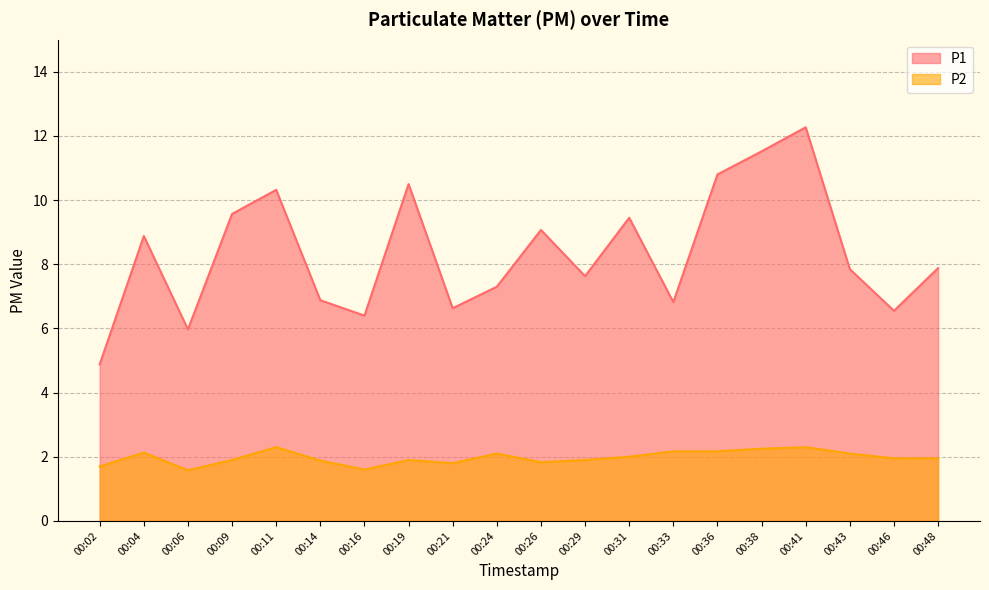

At how many categories does at least one series exceed 7?

13